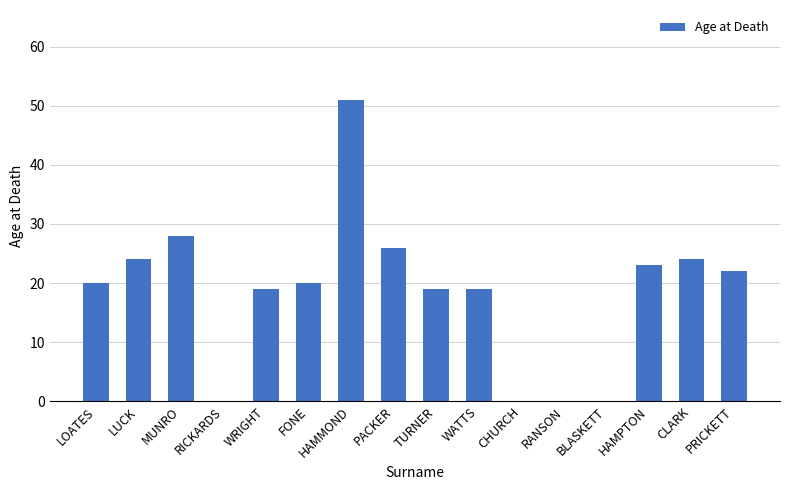

What is the sum of all values?

295